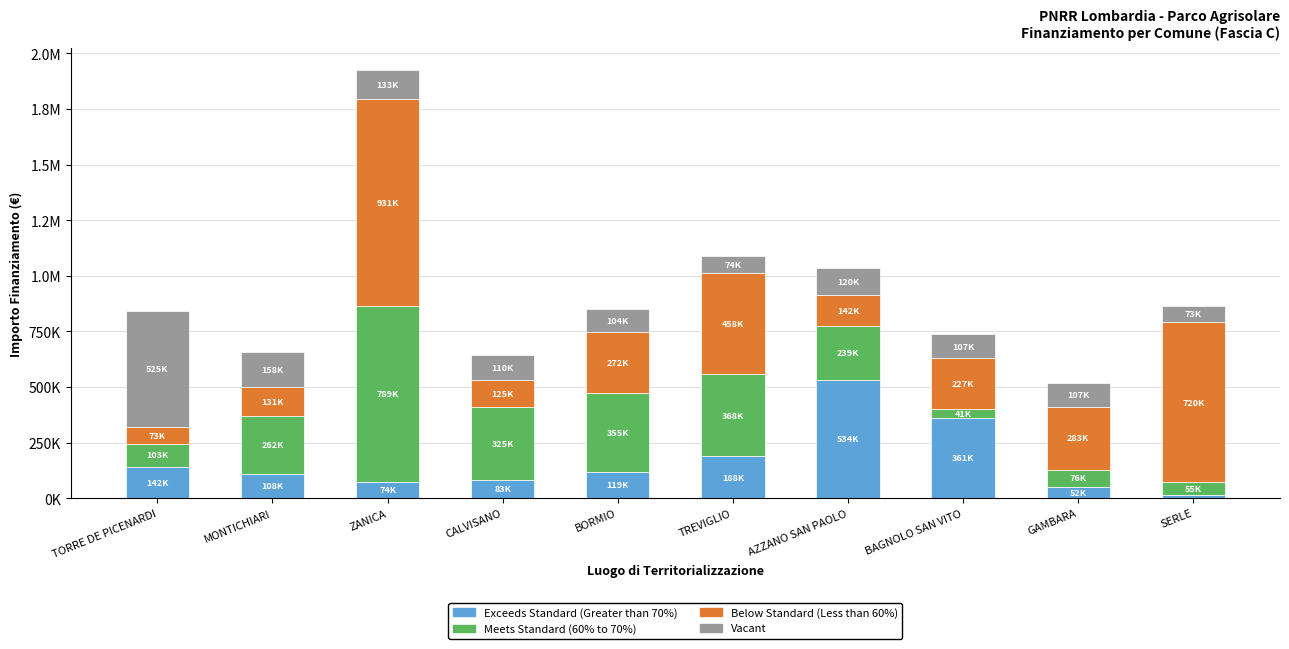

Is it true that Meets Standard (60% to 70%) equals 360248.9 at AZZANO SAN PAOLO?

False